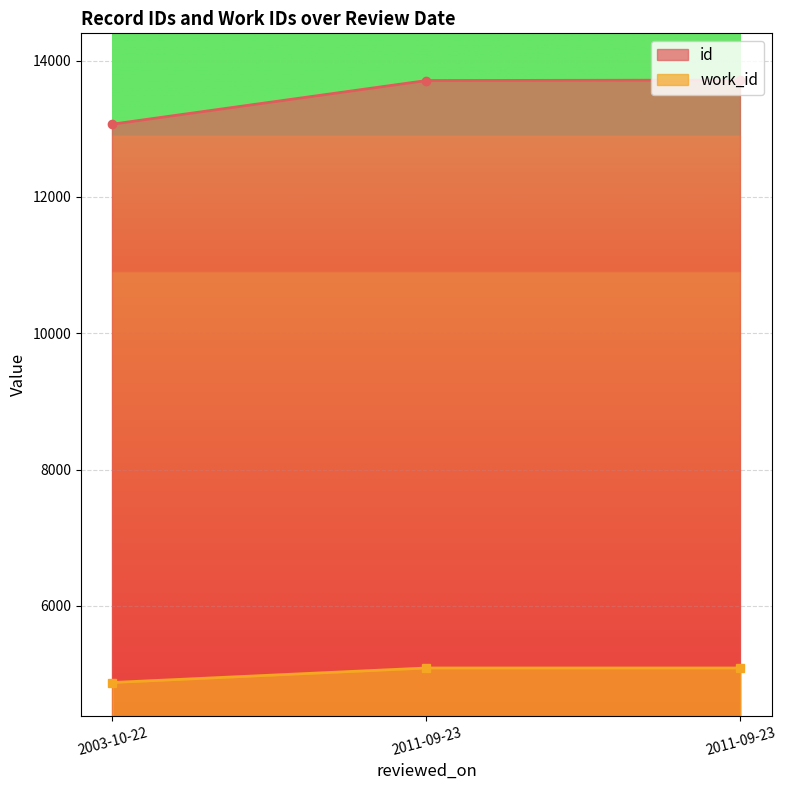

What is the greatest value displayed?

13715